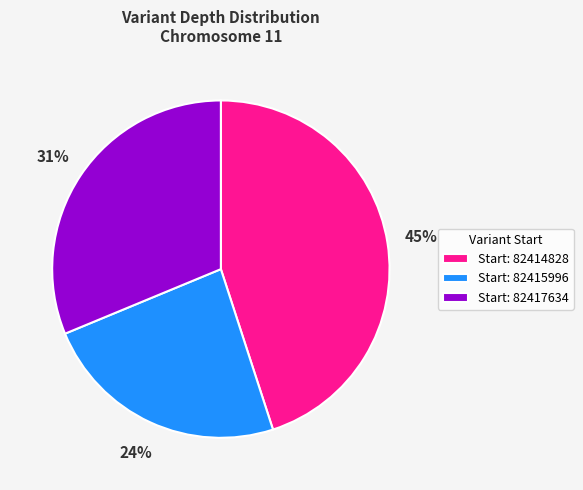

Is there a majority slice in this chart?

No